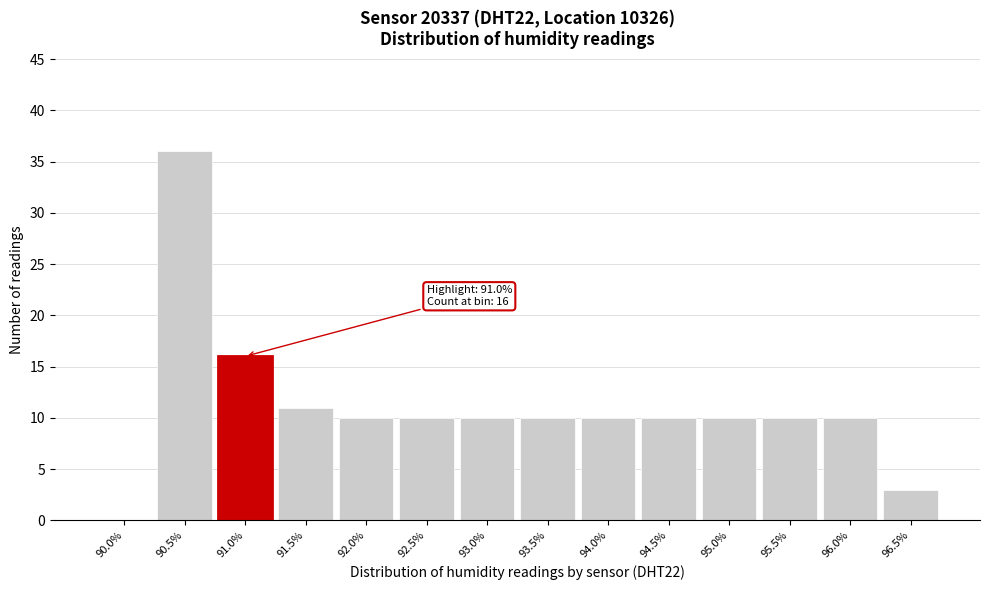

Reading left to right, extract all data points from this chart.

90.0%=0	90.5%=36	91.0%=16	91.5%=11	92.0%=10	92.5%=10	93.0%=10	93.5%=10	94.0%=10	94.5%=10	95.0%=10	95.5%=10	96.0%=10	96.5%=3